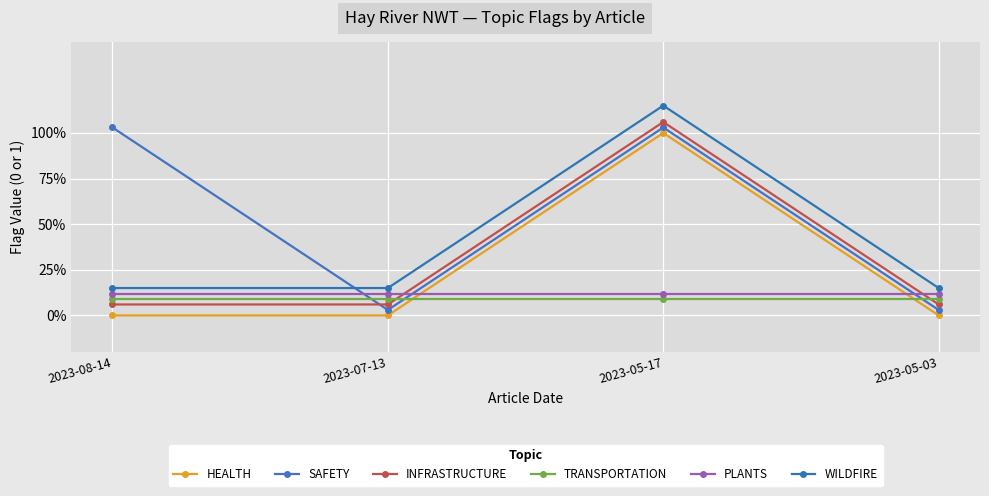

What is the maximum value for HEALTH?

1.0